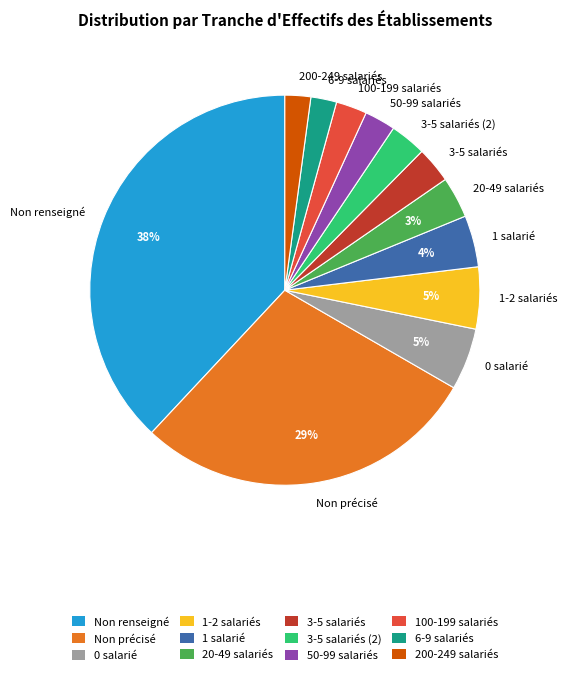

Count the number of slices in the pie.

12